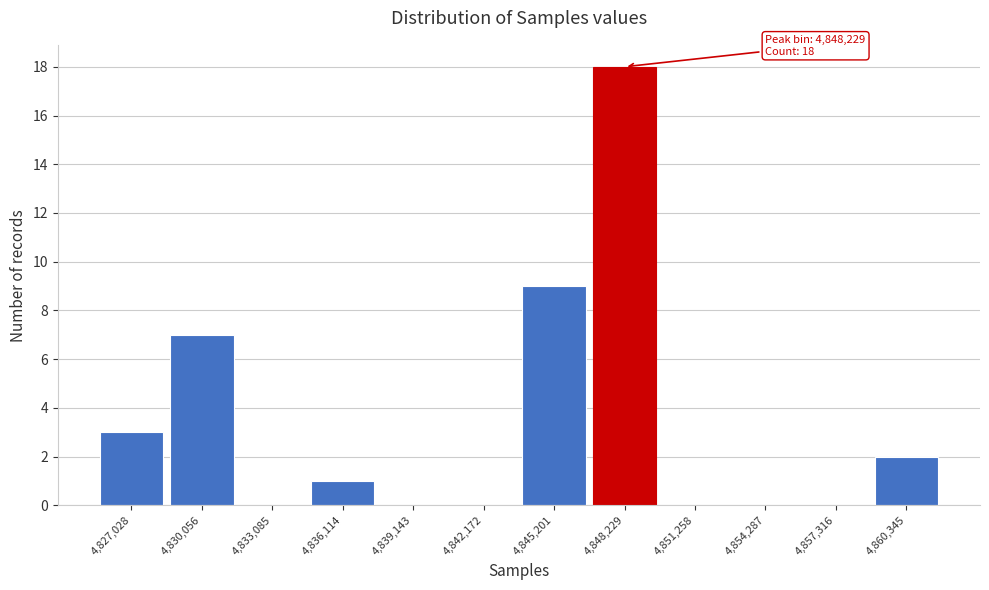

Reading left to right, transcribe all the data shown in this chart.

4,827,028=3	4,830,056=7	4,833,085=0	4,836,114=1	4,839,143=0	4,842,172=0	4,845,201=9	4,848,229=18	4,851,258=0	4,854,287=0	4,857,316=0	4,860,345=2